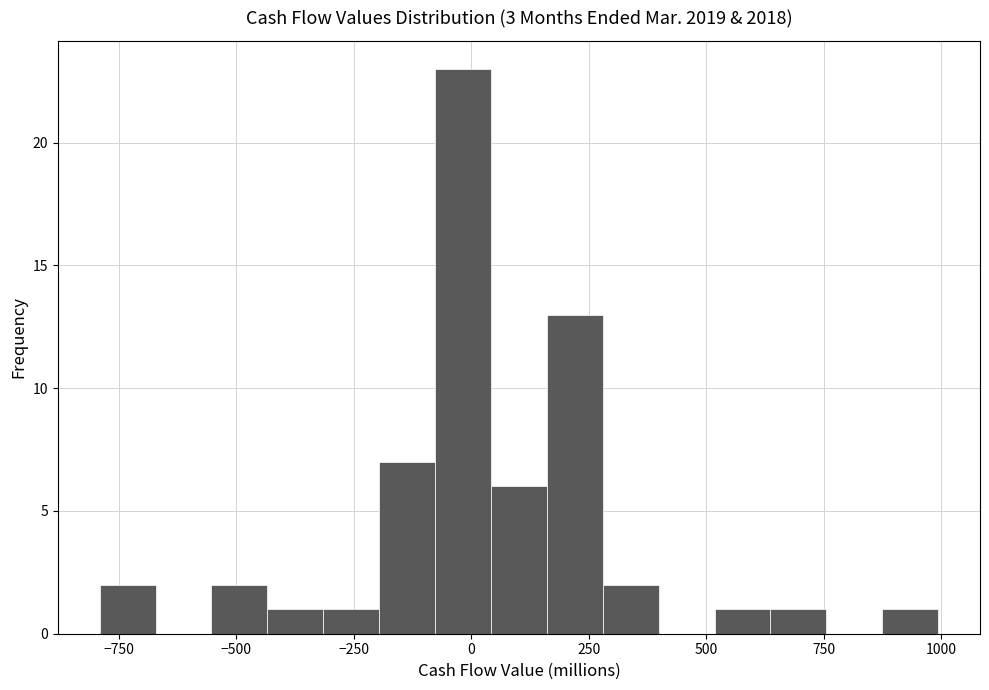

Read against the x-axis, roughly where is the centre of the tallest bar?

0